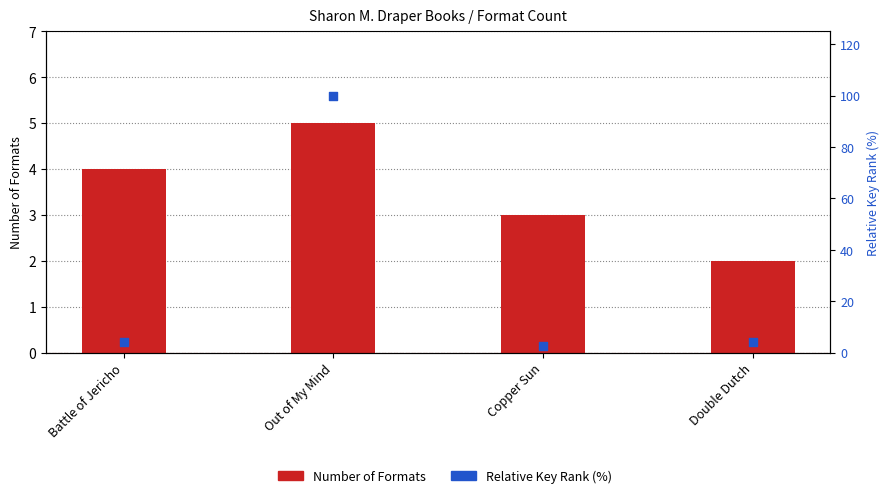

Which series reaches the minimum Y coordinate?

Number of Formats (Key count)